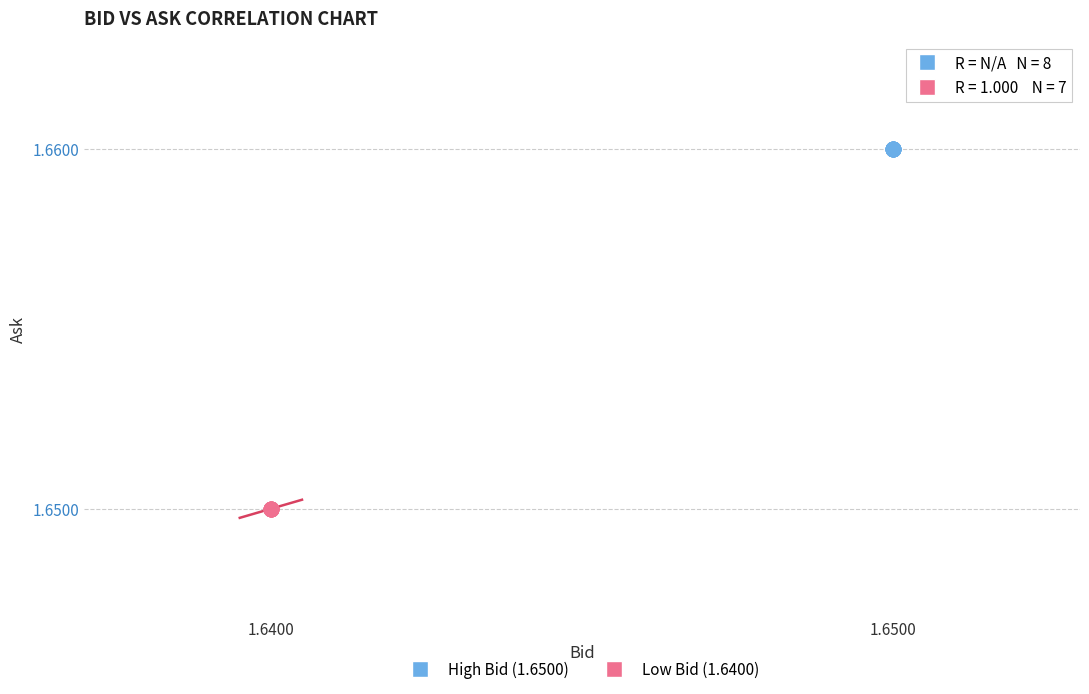

What are all the series names shown in the legend?

High Bid (1.6500), Low Bid (1.6400)